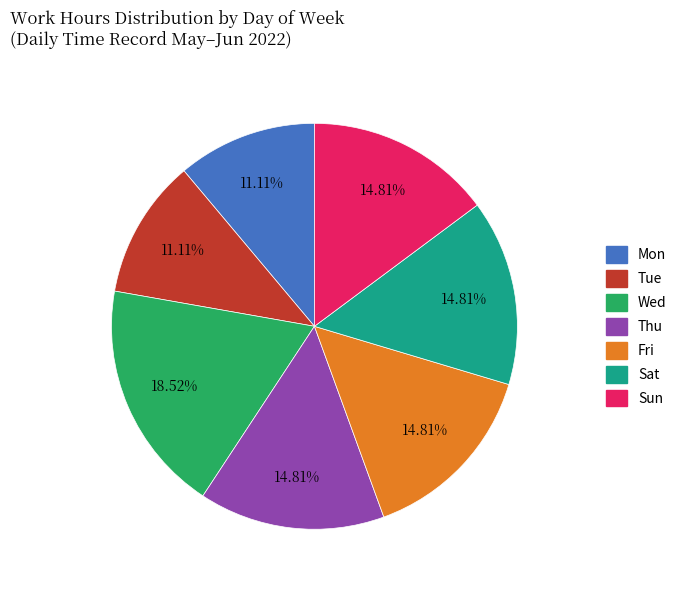

To the nearest percent, what is the difference between the Mon and Sat slice percentages?

4%